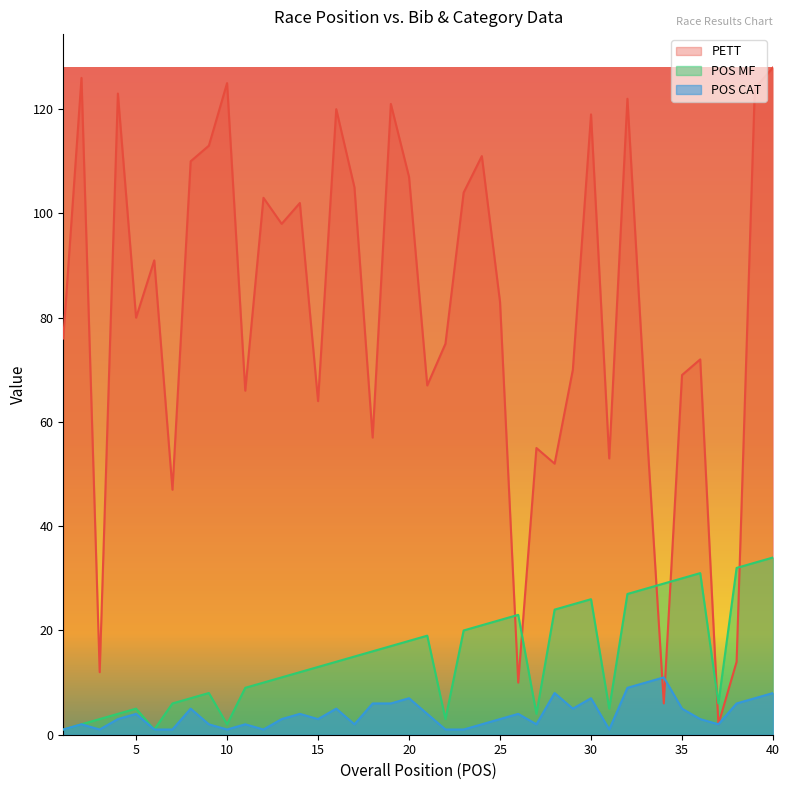

At which label is PETT closest to 65?

11